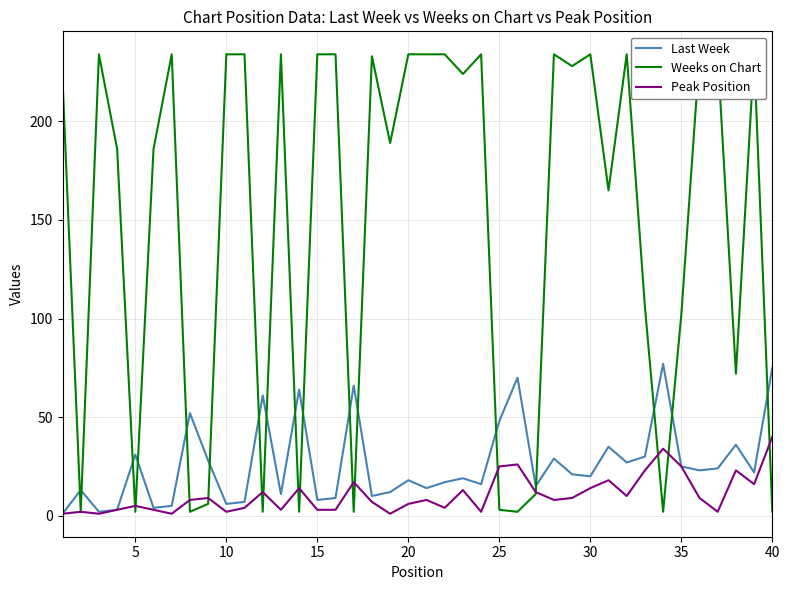

What is the value of the Last Week point at the 9th from the left?

28